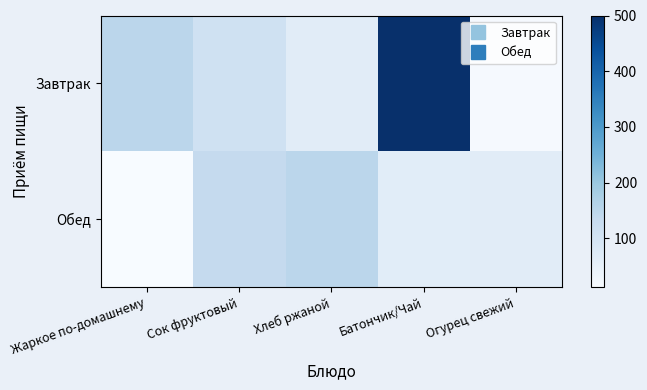

Which series has the largest range (max minus min)?

Завтрак